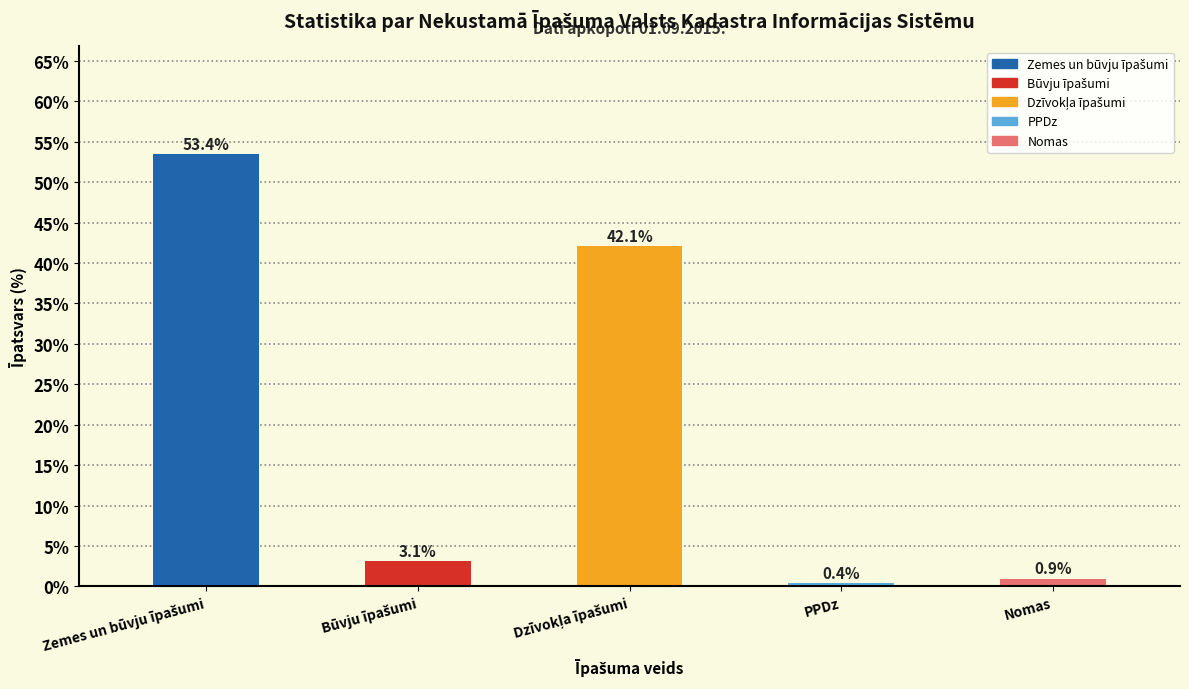

Reading right to left, list all the values displayed in this chart.

0.9	0.4	42.1	3.1	53.4